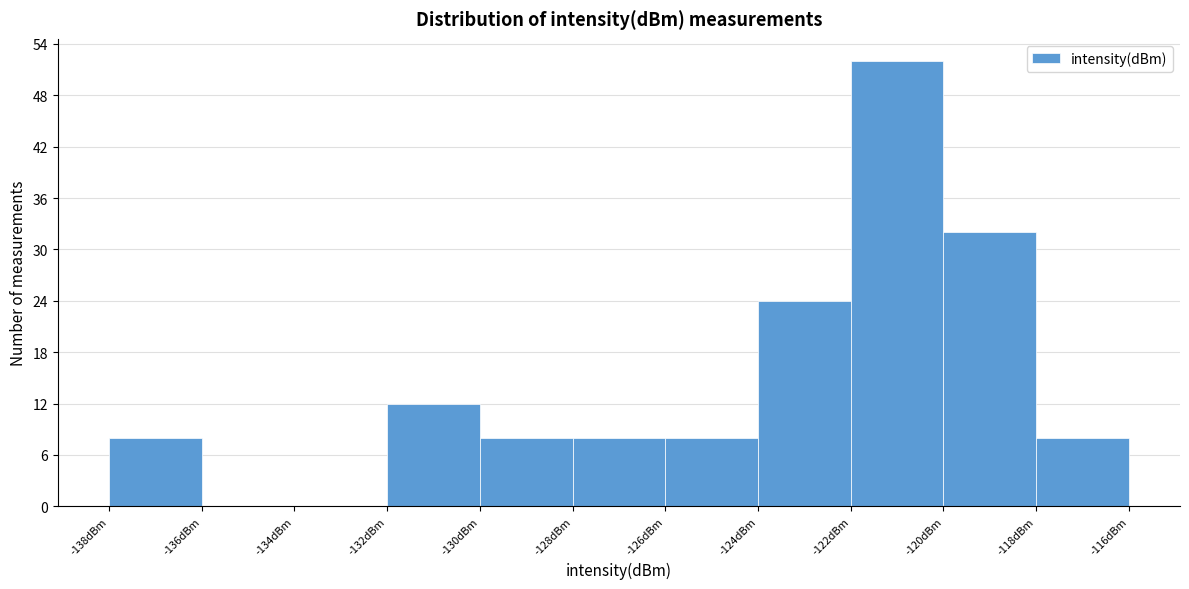

How tall is the bar that spans -122 to -120 on the x-axis? The values are not printed on the chart, so give them approximately, as read against the axis.

52